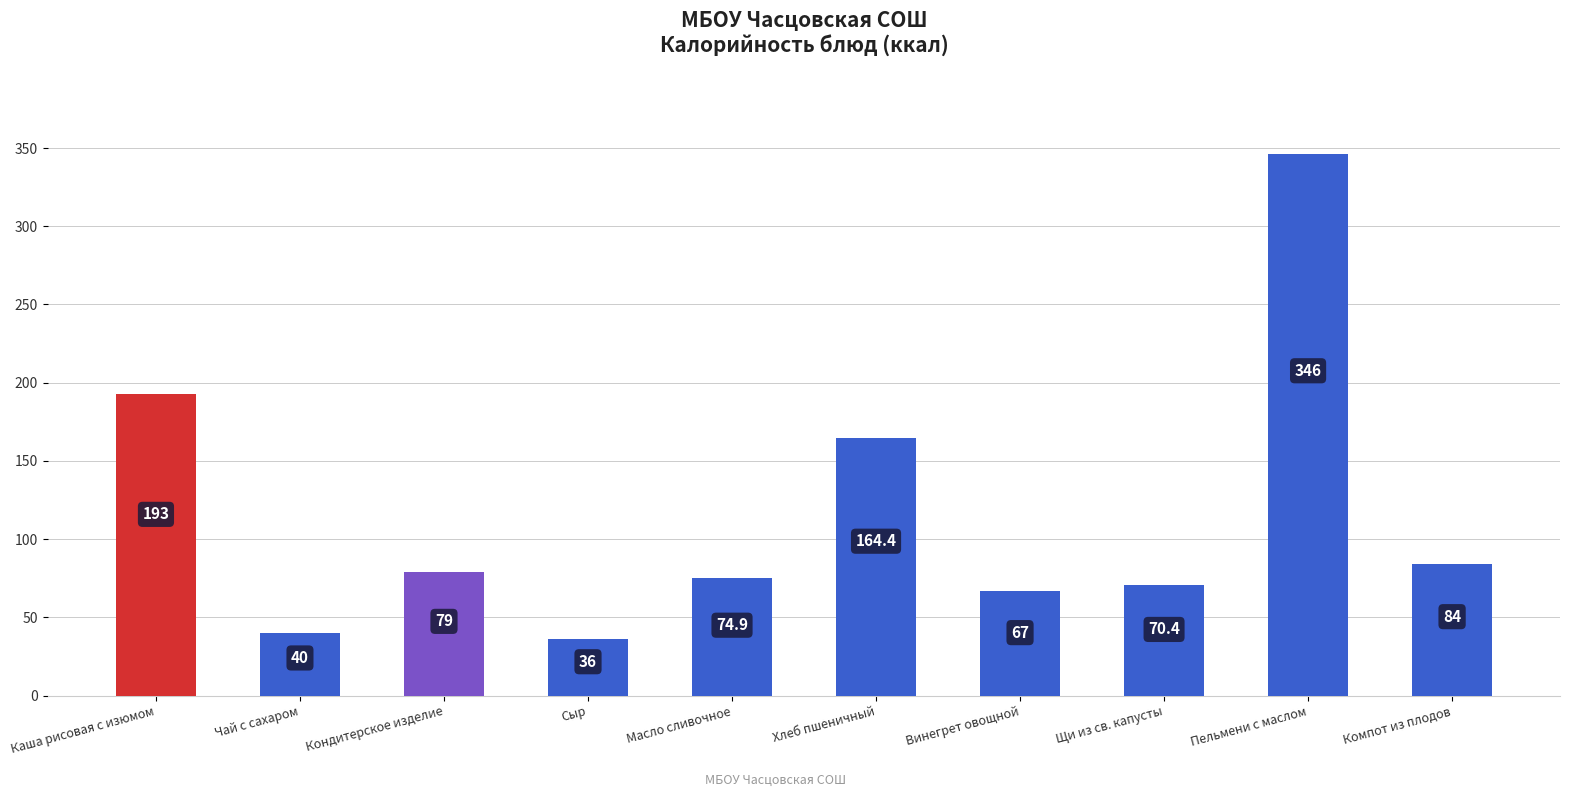

Approximately how many times larger is the value at Винегрет овощной compared to Чай с сахаром?

1.7